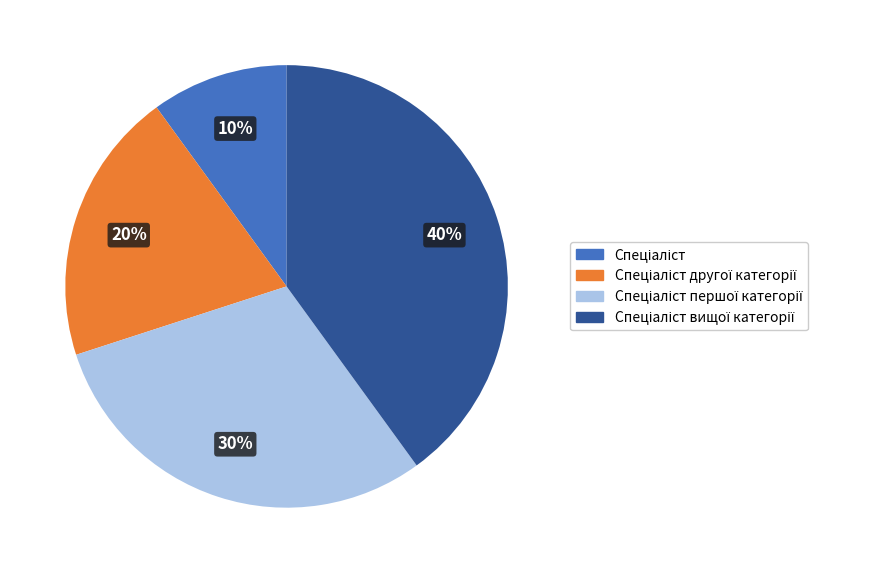

Does any single category account for the majority?

No